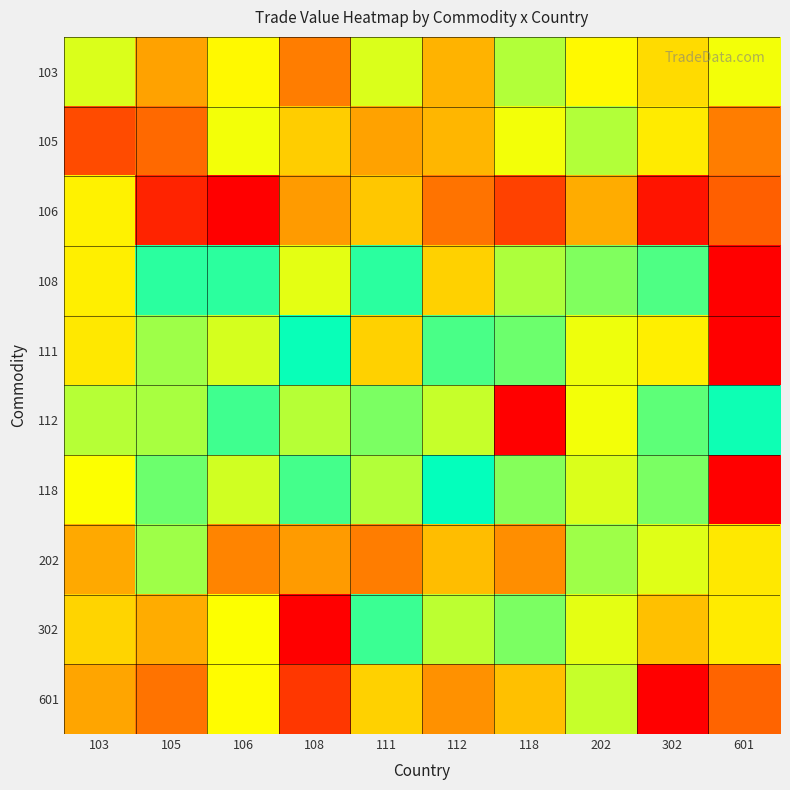

Reading left to right, what are all the values shown in this chart?

103: 103=9.9	105=11.8	106=10.4	108=12.3	111=9.9	112=11.5	118=9.5	202=10.4	302=10.8	601=10.2
105: 103=12.9	105=12.5	106=10.1	108=11.1	111=11.8	112=11.4	118=10.1	202=9.5	302=10.6	601=12.3
106: 103=10.5	105=13.3	106=13.7	108=11.9	111=11.2	112=12.4	118=13.0	202=11.6	302=13.5	601=12.7
108: 103=10.5	105=7.3	106=8.0	108=10.0	111=7.3	112=11.0	118=9.4	202=8.9	302=8.4	601=0.0
111: 103=10.6	105=9.2	106=9.8	108=7.6	111=11.0	112=8.3	118=8.7	202=10.1	302=10.5	601=0.0
112: 103=6.6	105=9.4	106=8.2	108=6.6	111=8.9	112=9.7	118=0.0	202=10.1	302=8.5	601=7.7
118: 103=10.2	105=8.7	106=9.8	108=8.3	111=9.5	112=7.6	118=9.0	202=9.9	302=6.9	601=0.0
202: 103=11.6	105=9.2	106=12.2	108=11.9	111=12.3	112=11.3	118=12.1	202=9.2	302=9.9	601=10.6
302: 103=11.0	105=11.6	106=10.3	108=0.0	111=8.2	112=9.6	118=8.9	202=10.0	302=11.3	601=10.6
601: 103=11.7	105=12.5	106=10.3	108=13.1	111=11.0	112=12.0	118=11.2	202=9.6	302=0.0	601=12.6